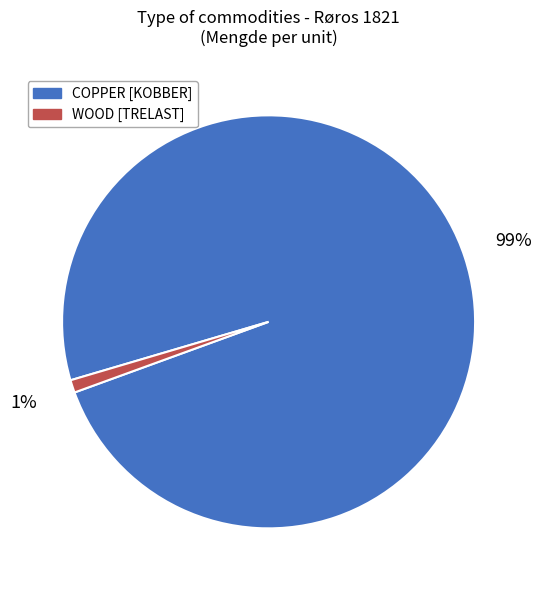

What is the smallest slice in the pie chart?

WOOD [TRELAST]